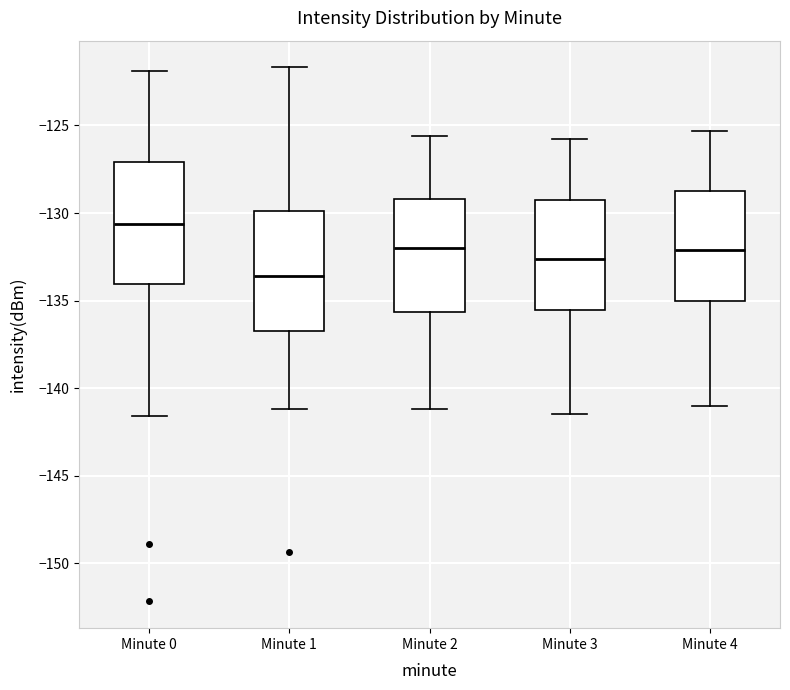

Reading left to right, transcribe this box plot: for each box, give where its median line is, the range the box spans, and where its two whiskers end, as read against the y-axis. The values are not printed on the chart, so give them approximately, as read against the axis.

Minute 0: median -130.5, box -134.0 to -127.0, whiskers -141.5 to -122.0
Minute 1: median -133.5, box -136.5 to -130.0, whiskers -141.0 to -121.5
Minute 2: median -132.0, box -135.5 to -129.0, whiskers -141.0 to -125.5
Minute 3: median -132.5, box -135.5 to -129.0, whiskers -141.5 to -126.0
Minute 4: median -132.0, box -135.0 to -128.5, whiskers -141.0 to -125.5